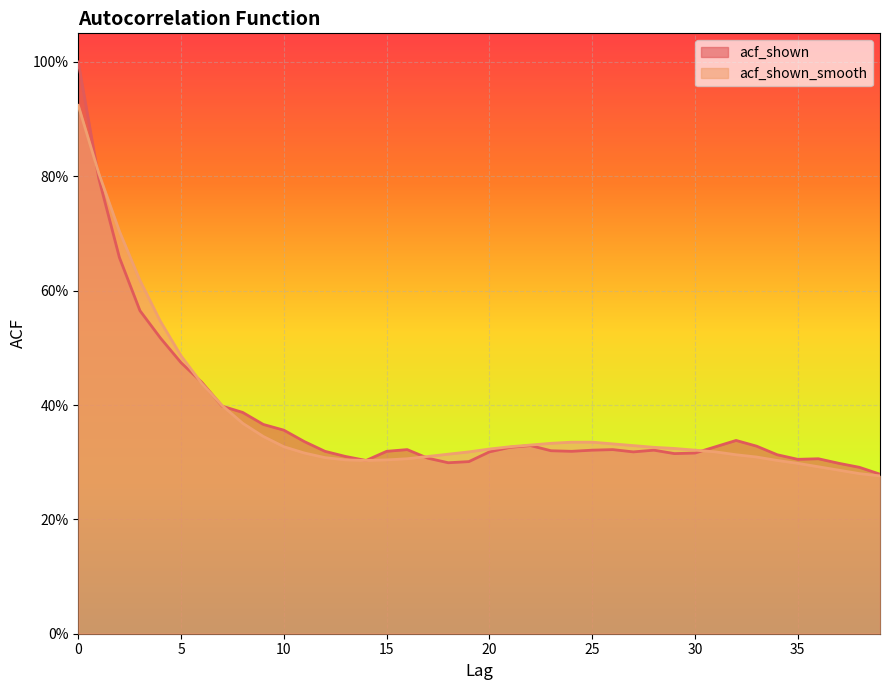

What is the maximum value for acf_shown?

1.0